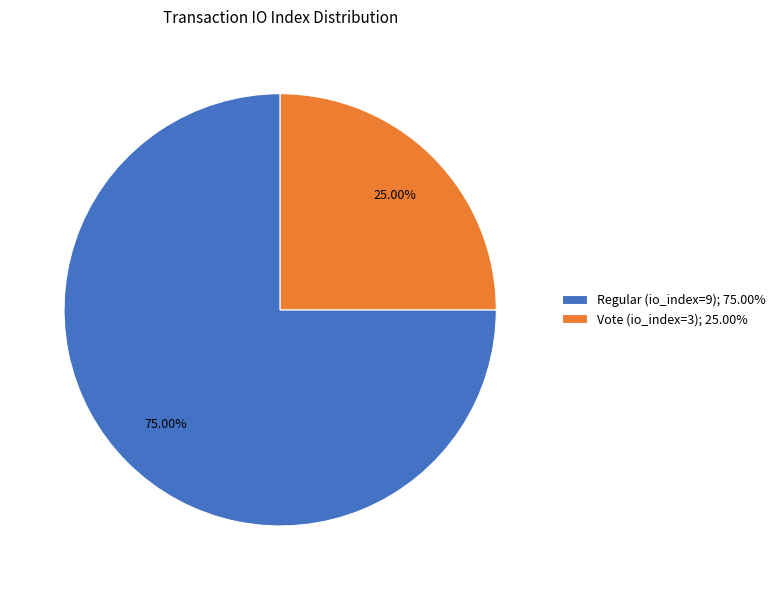

To the nearest percent, what is the average slice percentage?

50%